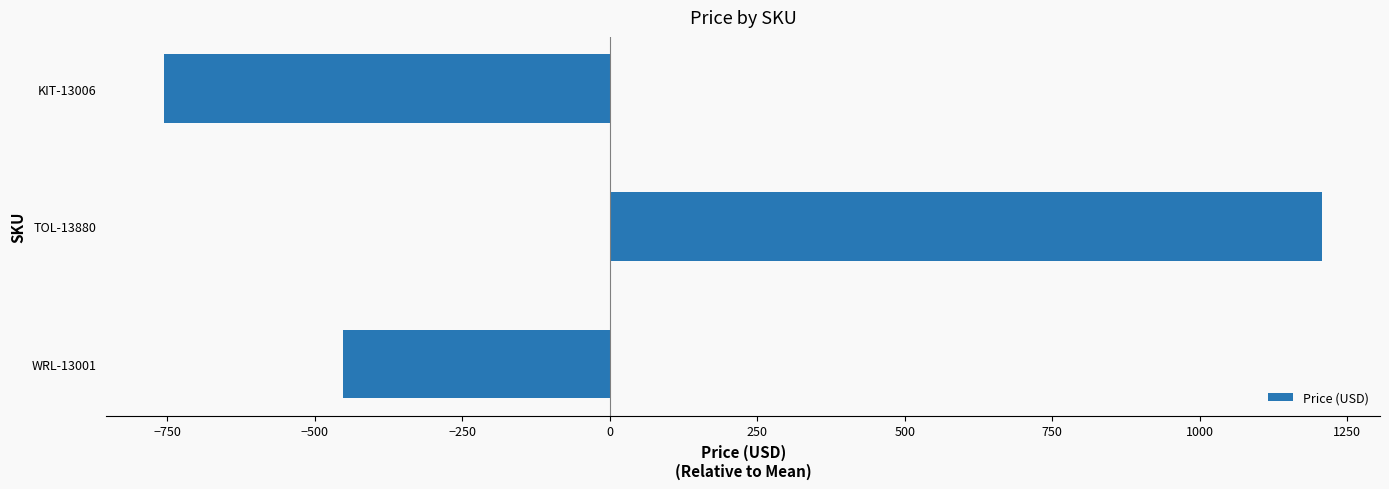

Reading top to bottom, transcribe all the data shown in this chart.

KIT-13006=-755.6	TOL-13880=1207.8	WRL-13001=-452.2